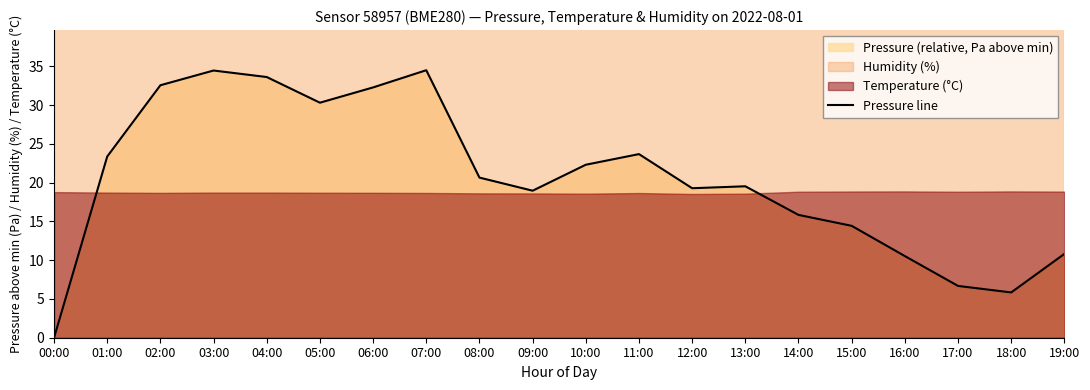

List the labels in order of value, largest first.

07:00, 03:00, 04:00, 02:00, 06:00, 05:00, 11:00, 01:00, 10:00, 08:00, 13:00, 12:00, 09:00, 14:00, 15:00, 19:00, 16:00, 17:00, 18:00, 00:00